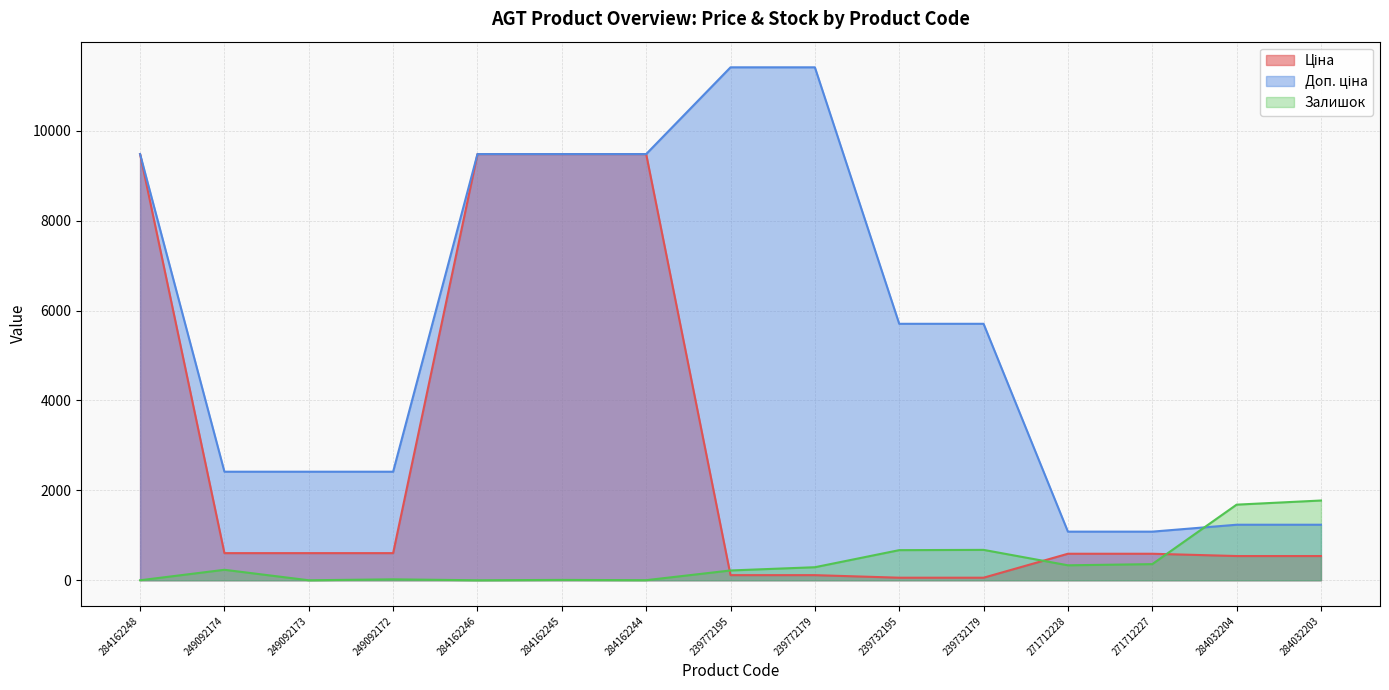

Which series changed the most between 239772179 and 271712227?

Доп. ціна